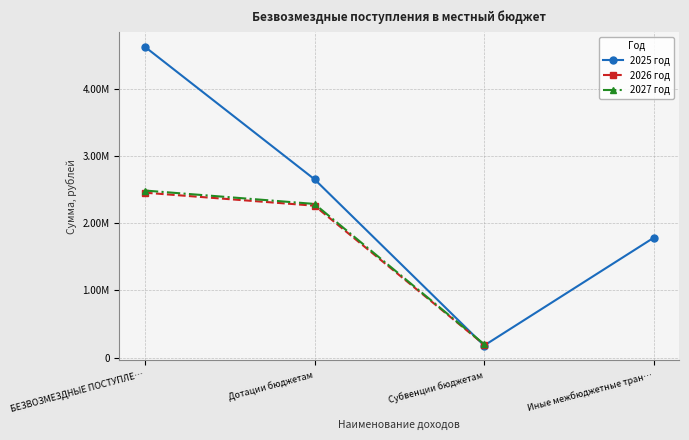

Which series has the largest range (max minus min)?

2025 год